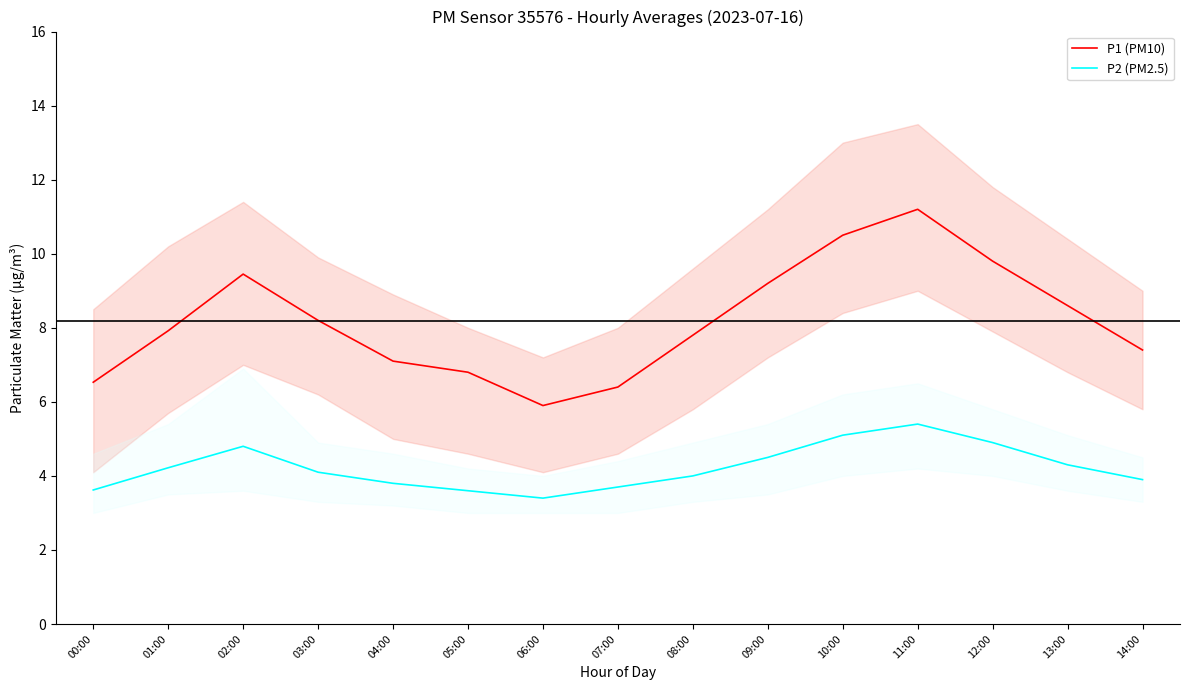

What is the label of the 9th point from the left?

08:00